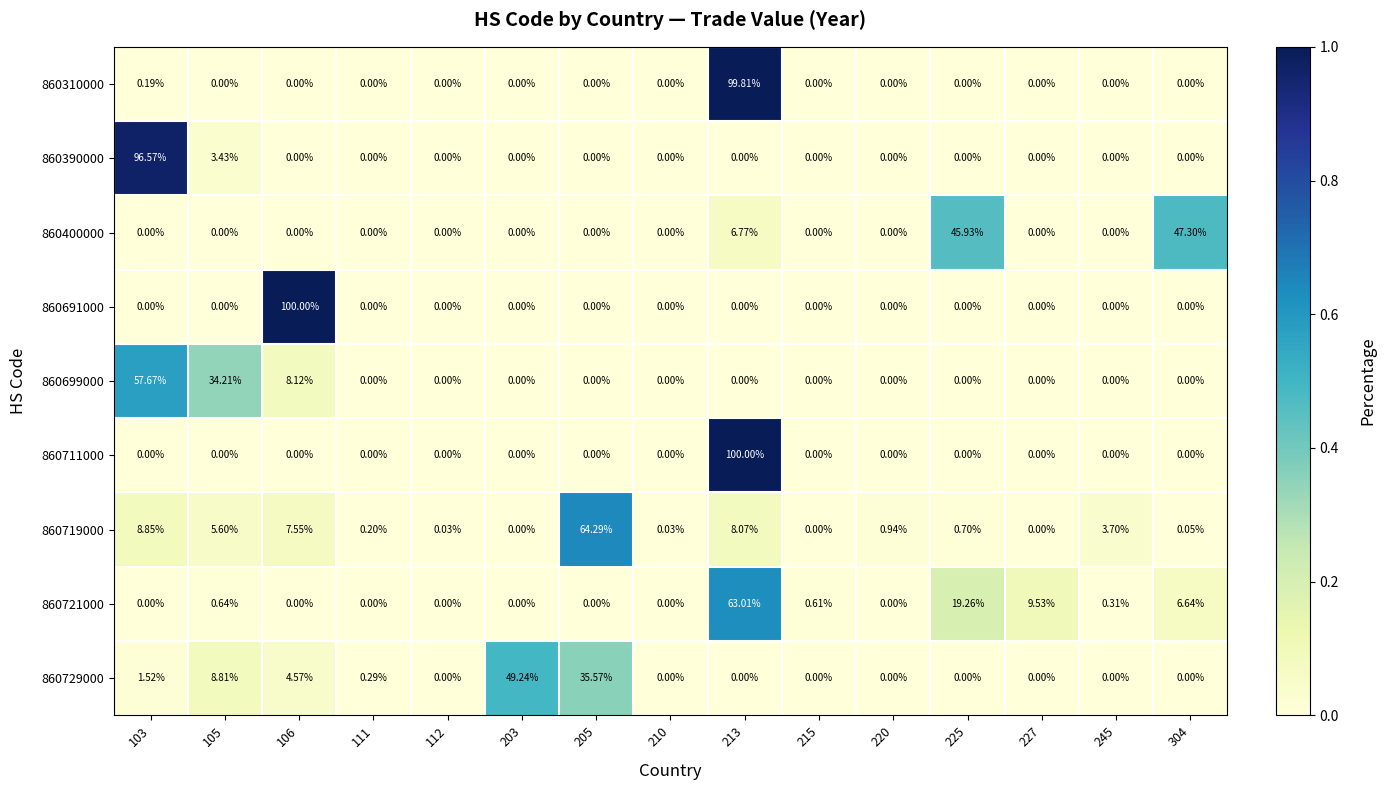

Reading left to right, list all the values displayed in this chart.

860310000: 103=0.2	105=0.0	106=0.0	111=0.0	112=0.0	203=0.0	205=0.0	210=0.0	213=99.8	215=0.0	220=0.0	225=0.0	227=0.0	245=0.0	304=0.0
860390000: 103=96.6	105=3.4	106=0.0	111=0.0	112=0.0	203=0.0	205=0.0	210=0.0	213=0.0	215=0.0	220=0.0	225=0.0	227=0.0	245=0.0	304=0.0
860400000: 103=0.0	105=0.0	106=0.0	111=0.0	112=0.0	203=0.0	205=0.0	210=0.0	213=6.8	215=0.0	220=0.0	225=45.9	227=0.0	245=0.0	304=47.3
860691000: 103=0.0	105=0.0	106=100.0	111=0.0	112=0.0	203=0.0	205=0.0	210=0.0	213=0.0	215=0.0	220=0.0	225=0.0	227=0.0	245=0.0	304=0.0
860699000: 103=57.7	105=34.2	106=8.1	111=0.0	112=0.0	203=0.0	205=0.0	210=0.0	213=0.0	215=0.0	220=0.0	225=0.0	227=0.0	245=0.0	304=0.0
860711000: 103=0.0	105=0.0	106=0.0	111=0.0	112=0.0	203=0.0	205=0.0	210=0.0	213=100.0	215=0.0	220=0.0	225=0.0	227=0.0	245=0.0	304=0.0
860719000: 103=8.8	105=5.6	106=7.5	111=0.2	112=0.0	203=0.0	205=64.3	210=0.0	213=8.1	215=0.0	220=0.9	225=0.7	227=0.0	245=3.7	304=0.1
860721000: 103=0.0	105=0.6	106=0.0	111=0.0	112=0.0	203=0.0	205=0.0	210=0.0	213=63.0	215=0.6	220=0.0	225=19.3	227=9.5	245=0.3	304=6.6
860729000: 103=1.5	105=8.8	106=4.6	111=0.3	112=0.0	203=49.2	205=35.6	210=0.0	213=0.0	215=0.0	220=0.0	225=0.0	227=0.0	245=0.0	304=0.0